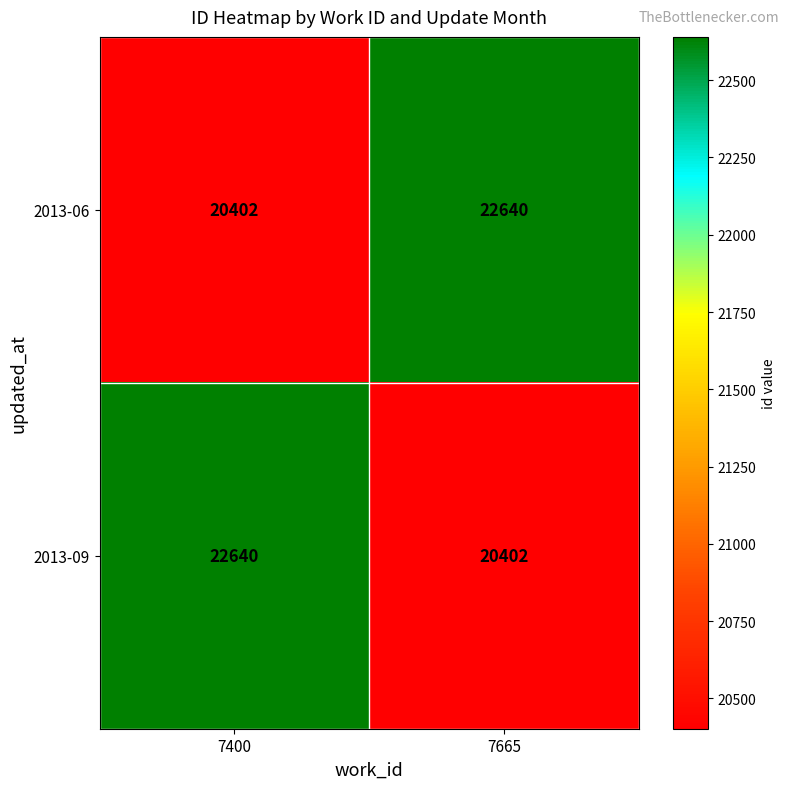

Which category has the lowest value in the 2013-09 series?

7665